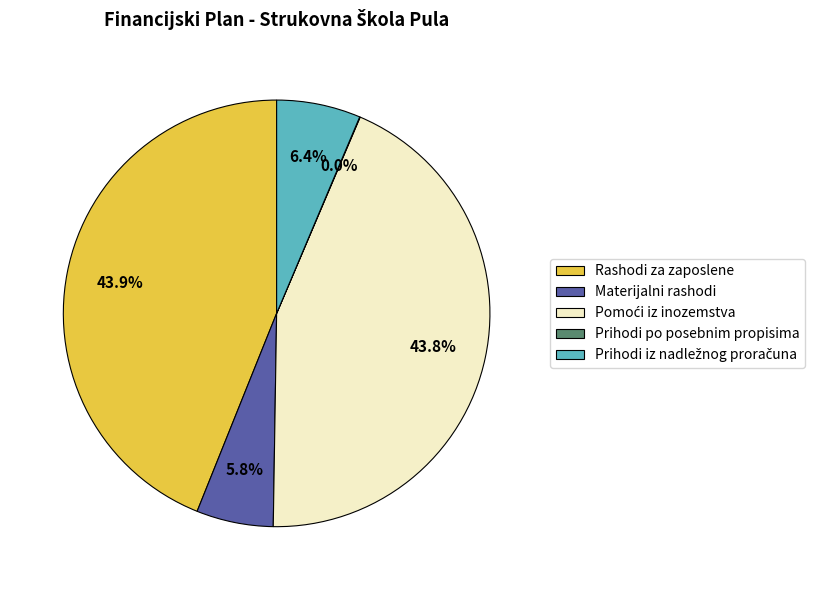

Is there any slice that represents more than half of the pie?

No